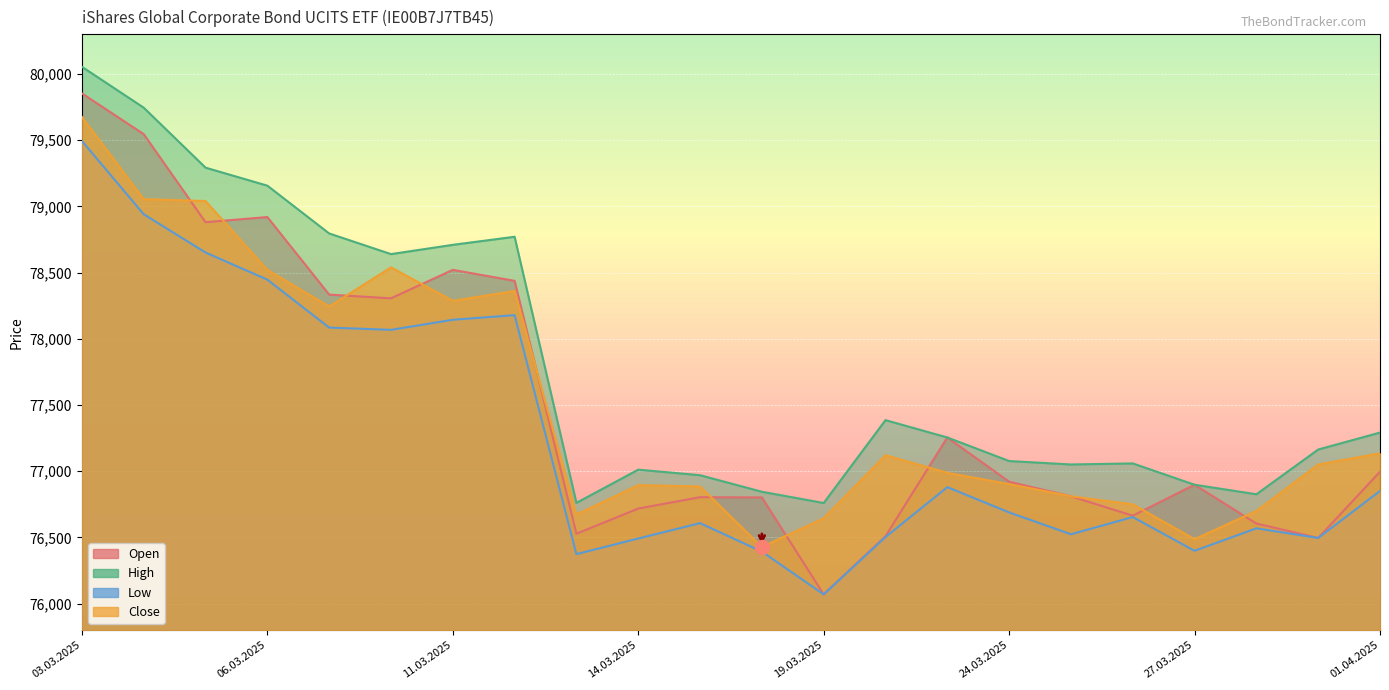

True or false: Low and Open cross at least once.

False